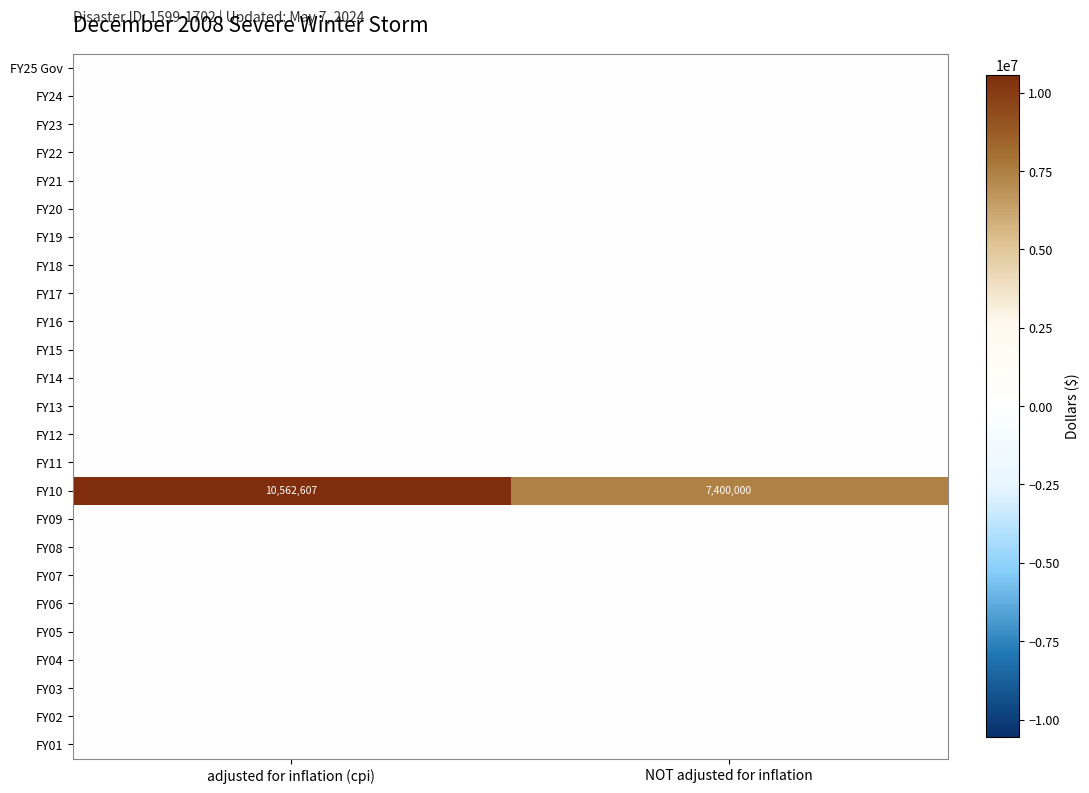

At which category is the sum across all series the highest?

adjusted for inflation (cpi)